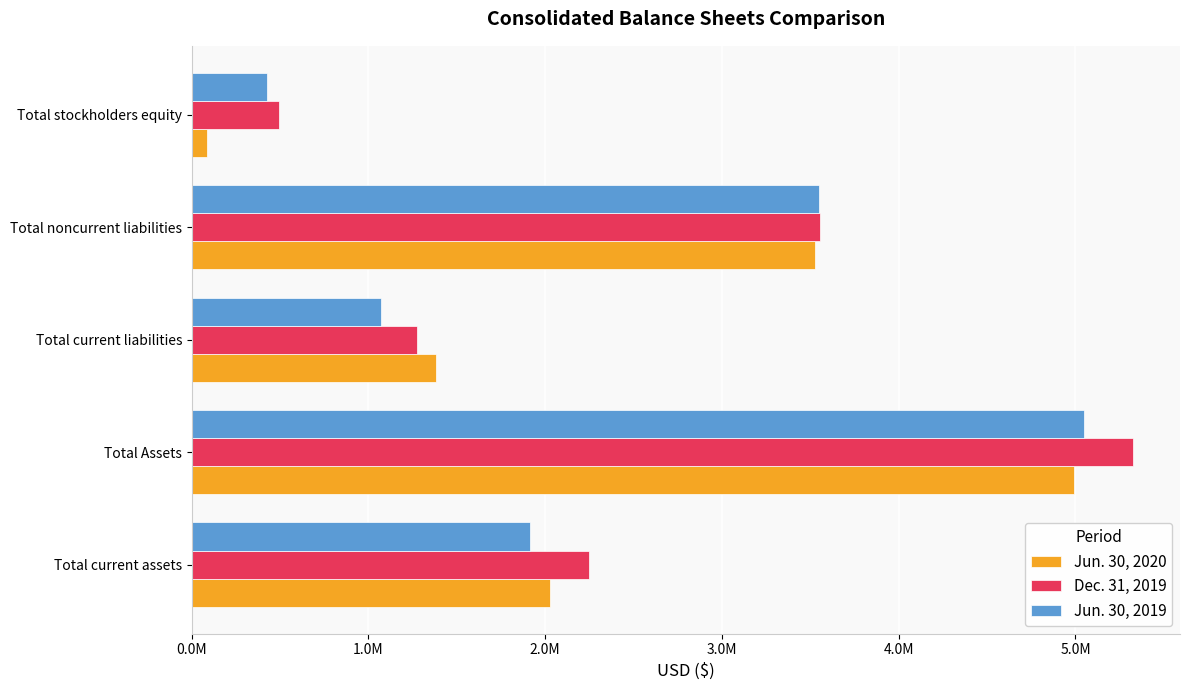

What are all the series names shown in the legend?

Jun. 30, 2020, Dec. 31, 2019, Jun. 30, 2019